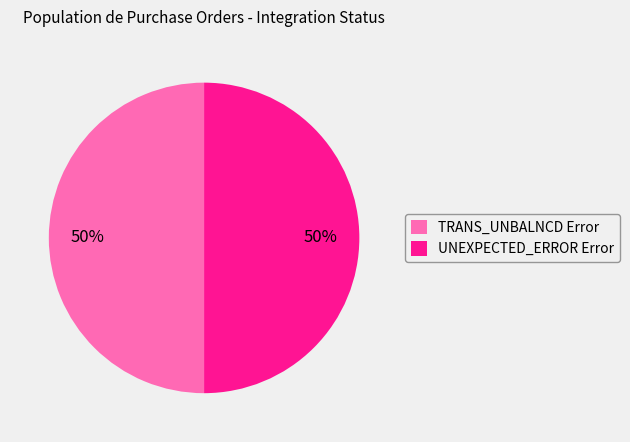

The TRANS_UNBALNCD Error slice represents 50% of the pie. True or false?

True